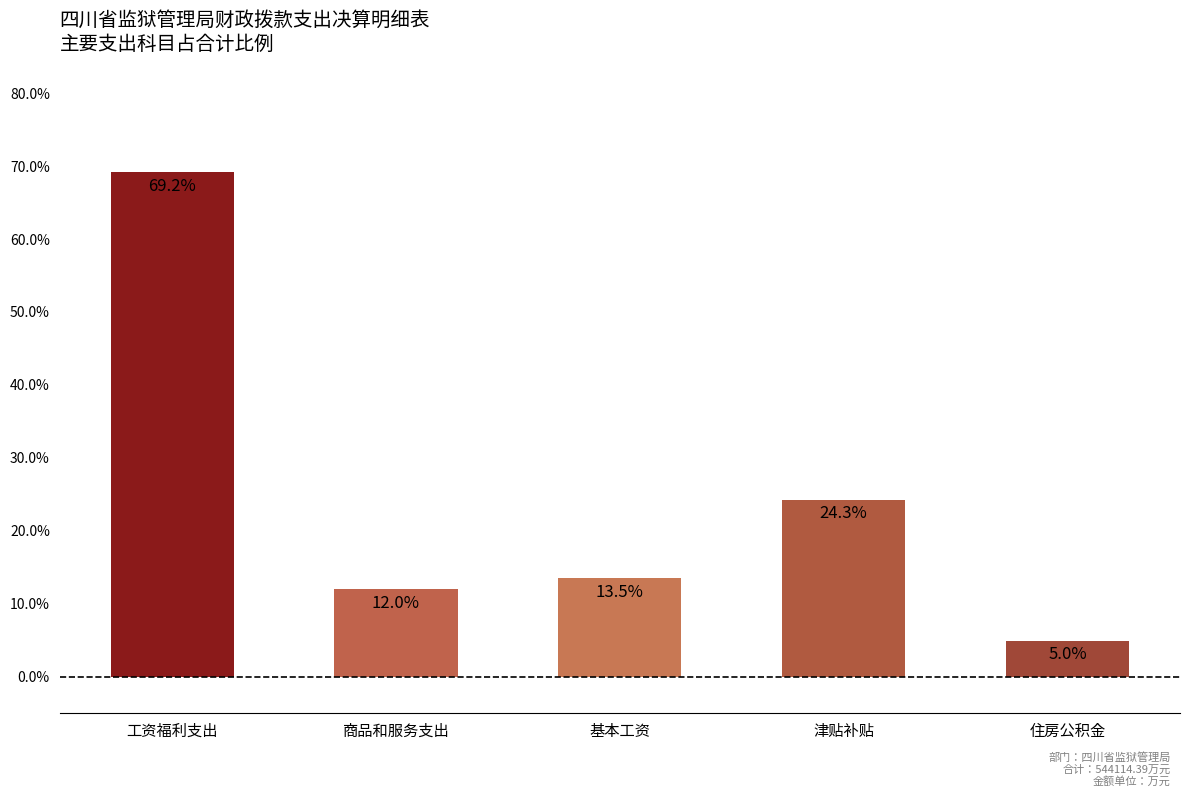

What is the average value?

24.8